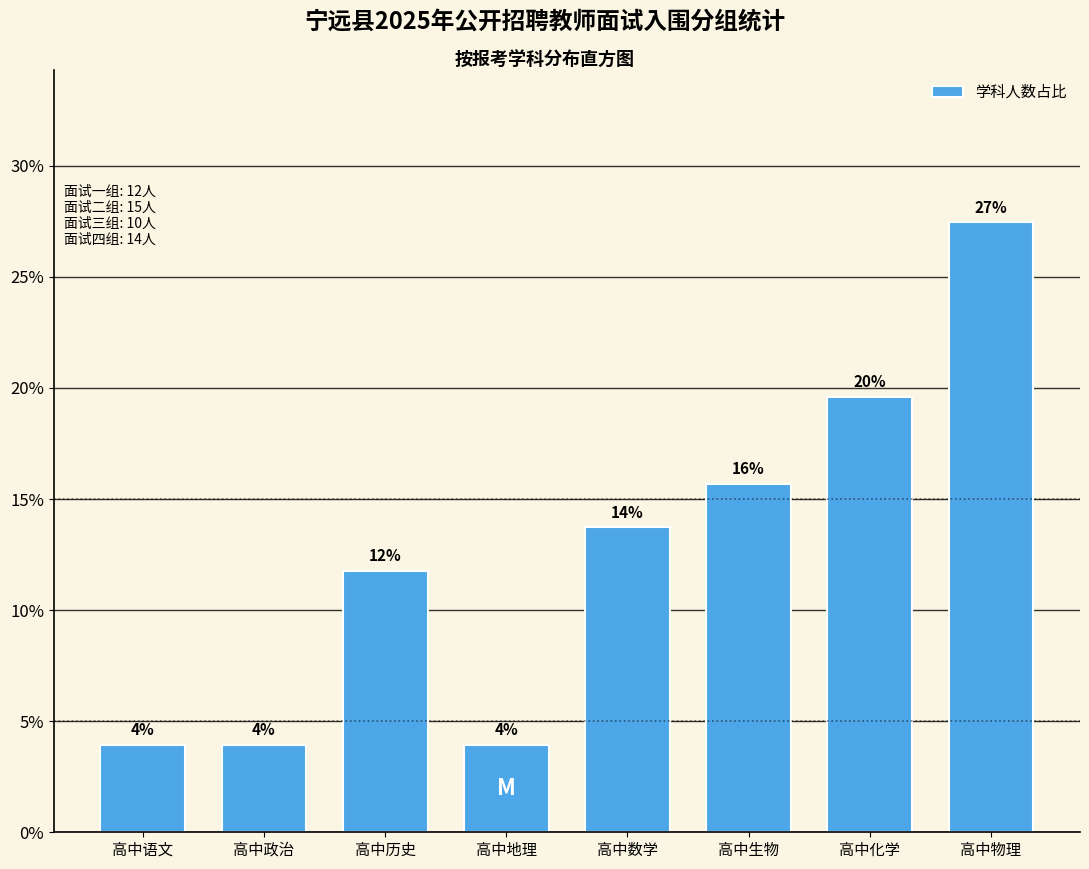

How many bars are there in total?

8